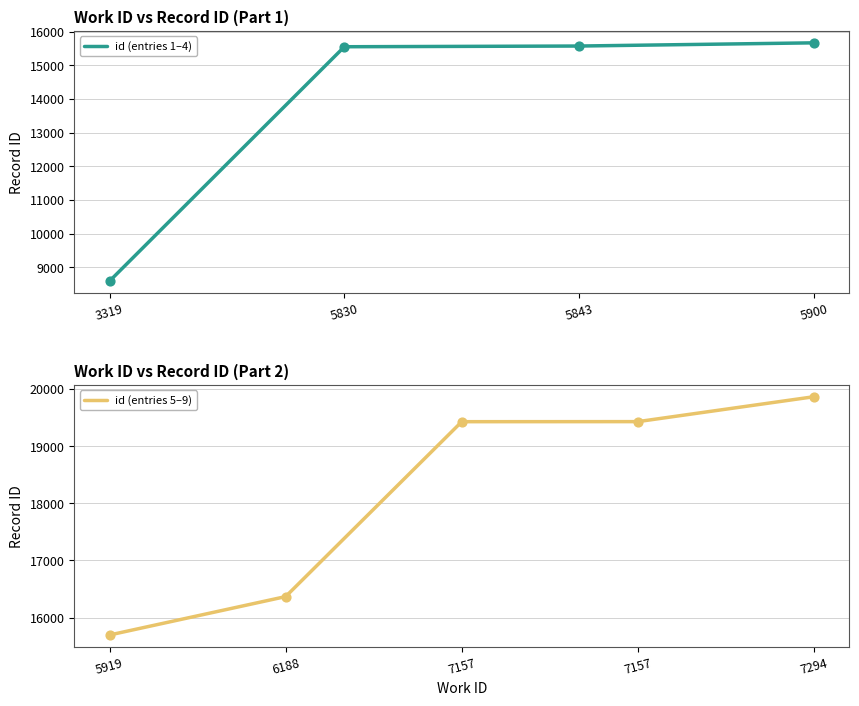

Which has a higher value, 5843 or 3319?

5843